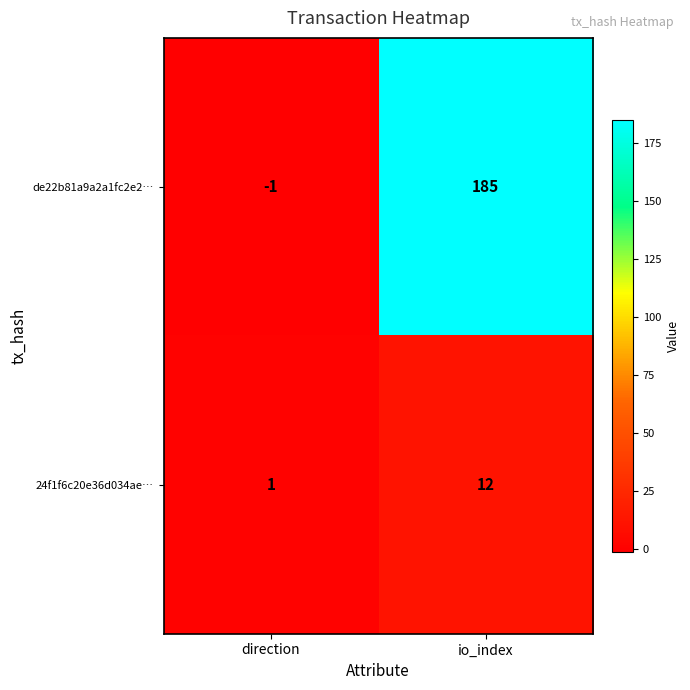

Which series has the widest spread of values?

de22b81a9a2a1fc2e2…